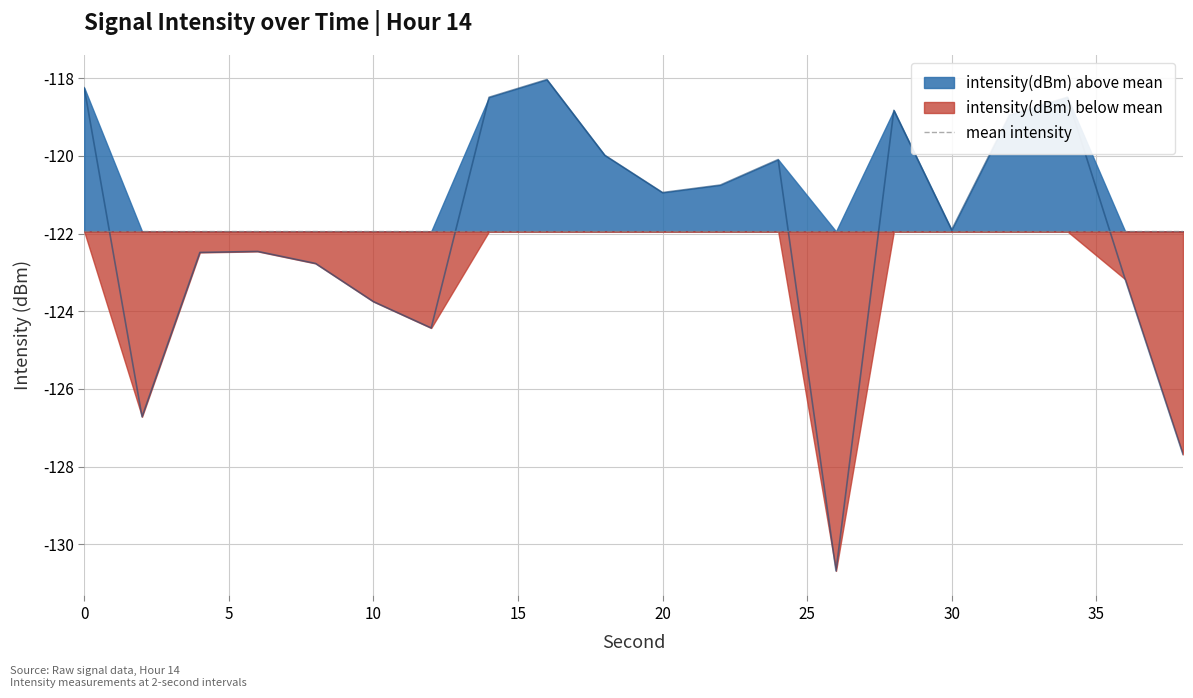

How many points are higher than both their immediate neighbors (excluding endpoints)?

5